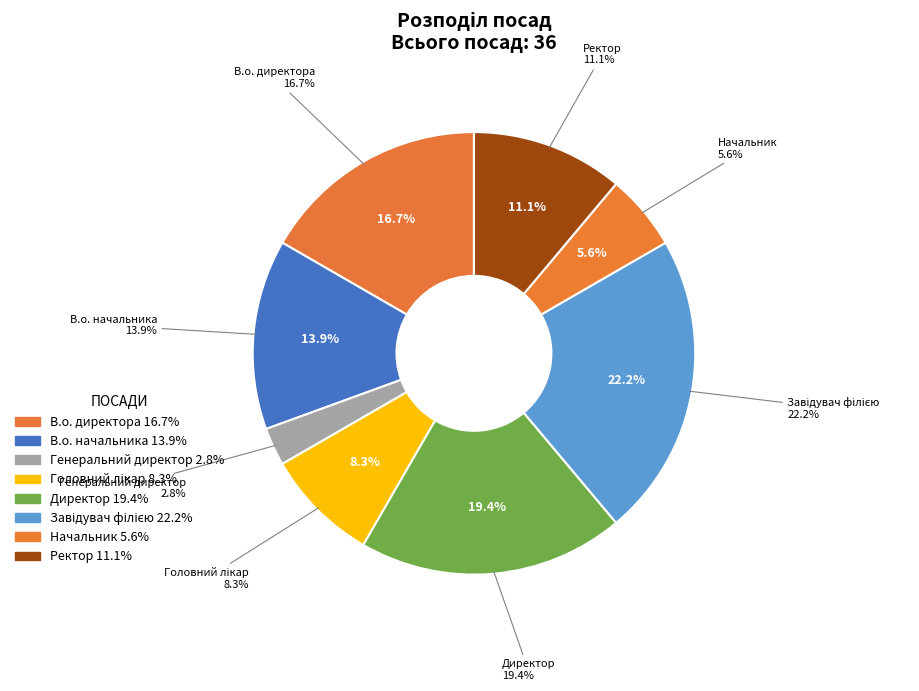

Which slice is the largest?

Завідувач філією